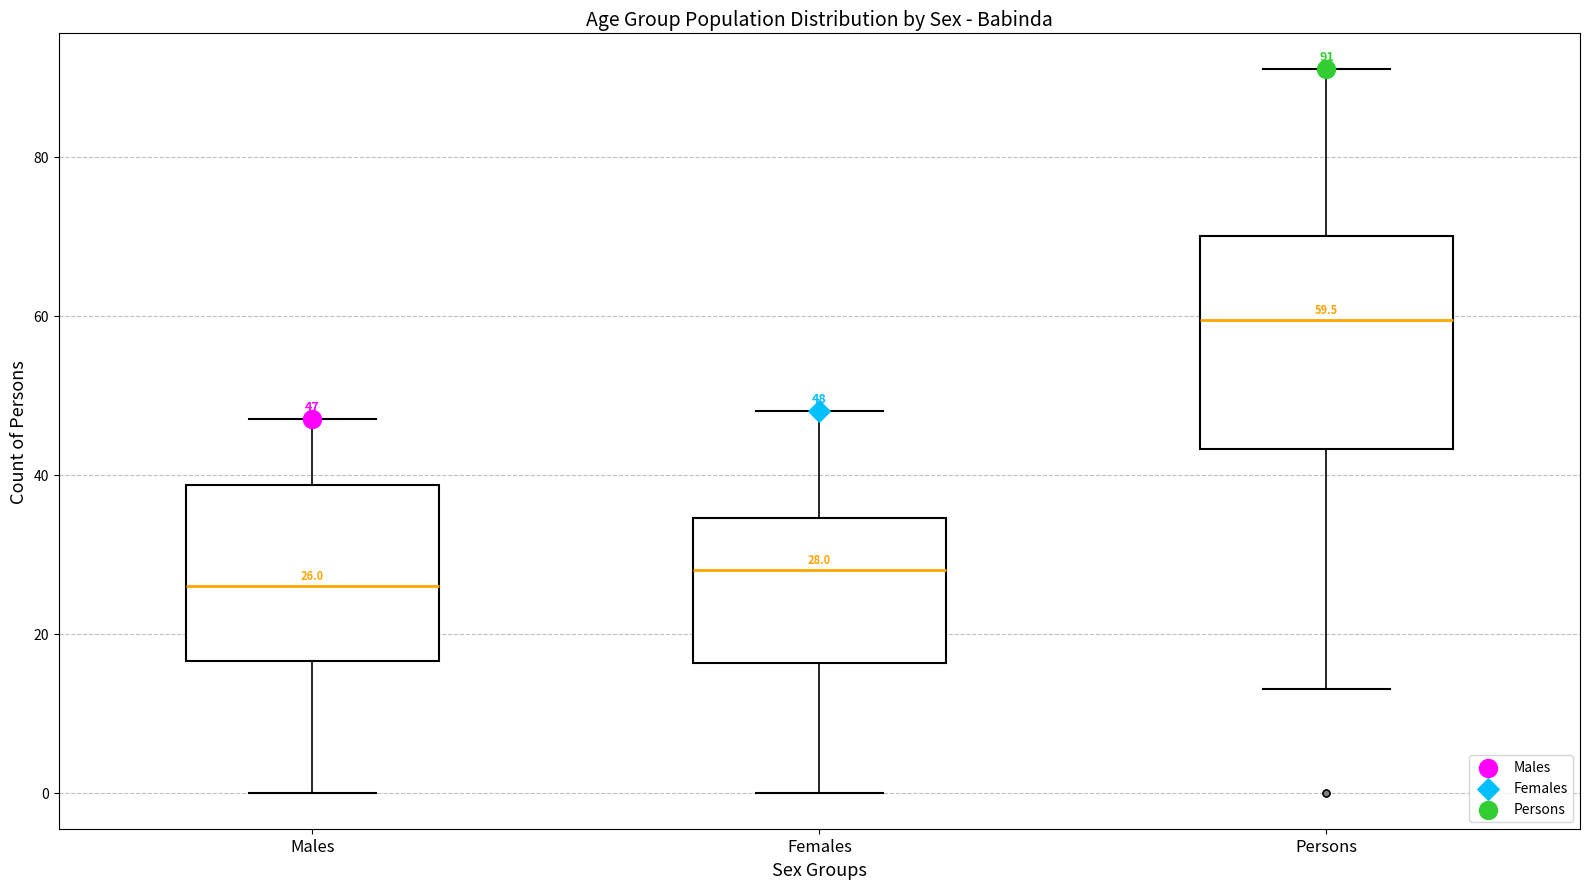

Which box has the highest median line?

Persons